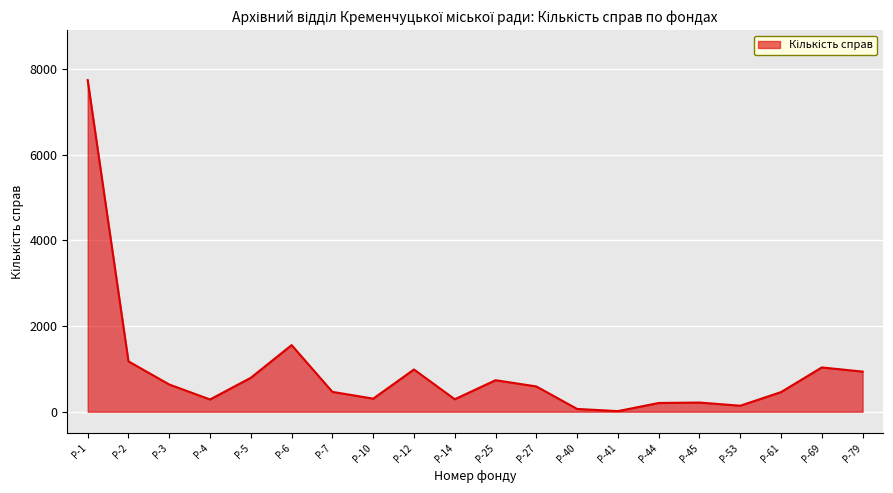

Between Р-25 and Р-7, which is larger?

Р-25